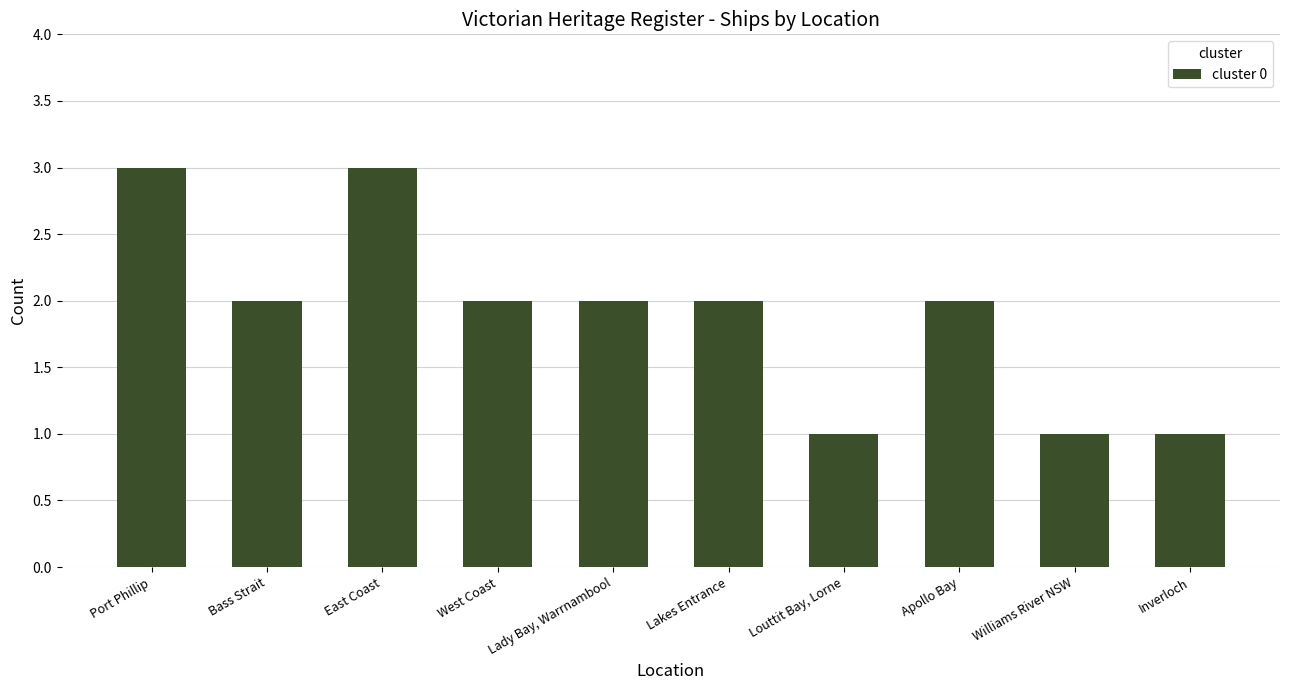

How many data points does each series have?

10